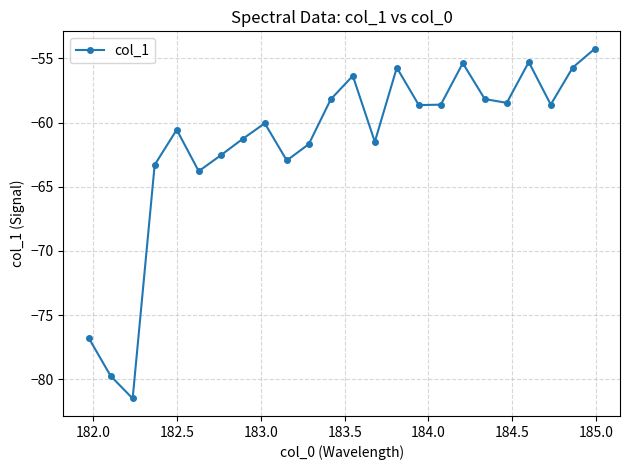

What is the value of the 24th point from the left?

-54.3